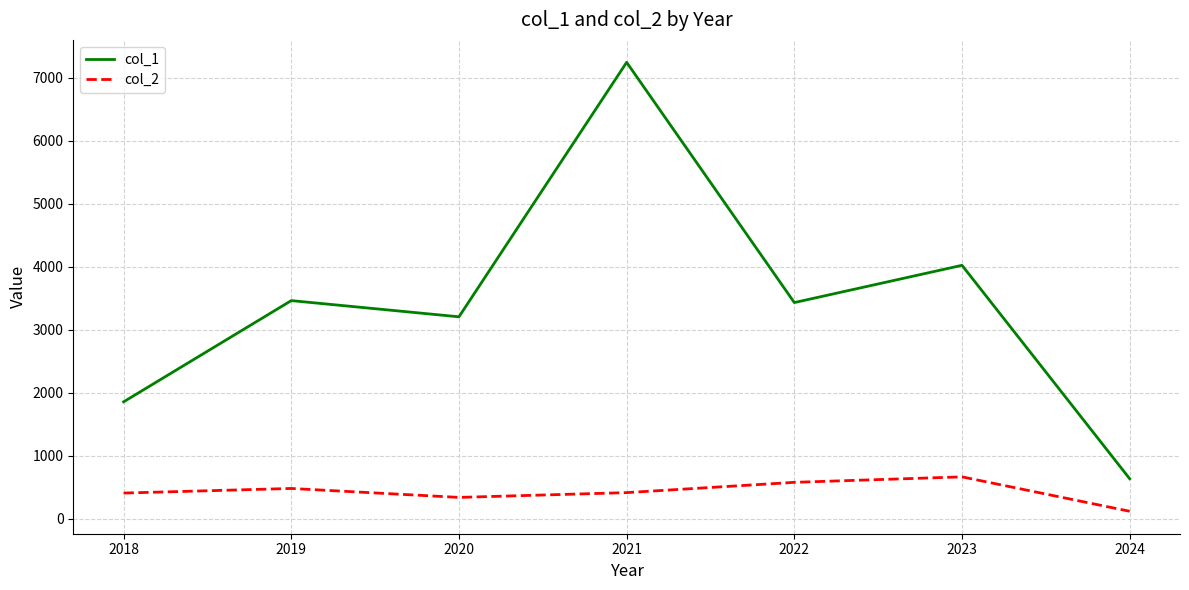

True or false: col_1 and col_2 cross at least once.

False